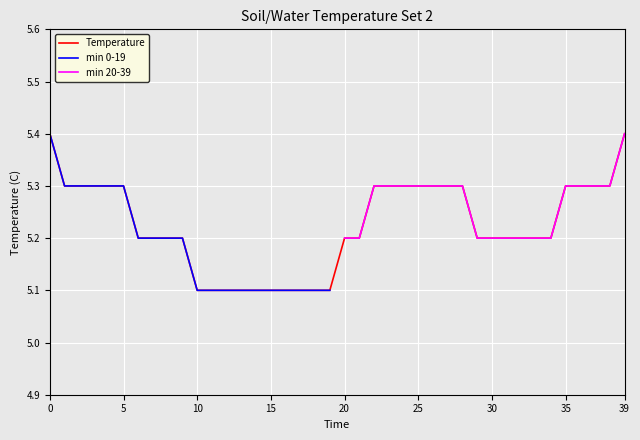

At which label is Hour 0 closest to 5?

10